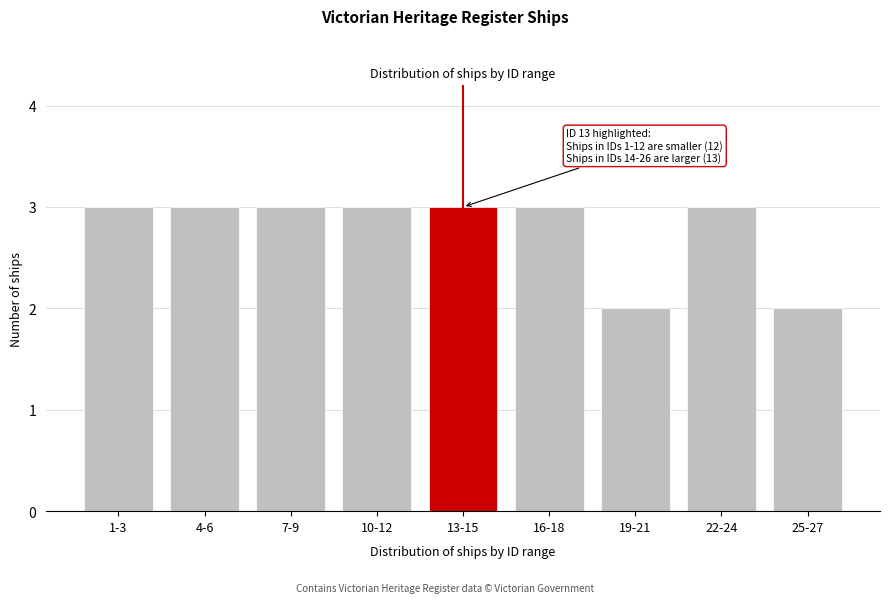

Reading right to left, list all the values displayed in this chart.

25-27=2	22-24=3	19-21=2	16-18=3	13-15=3	10-12=3	7-9=3	4-6=3	1-3=3